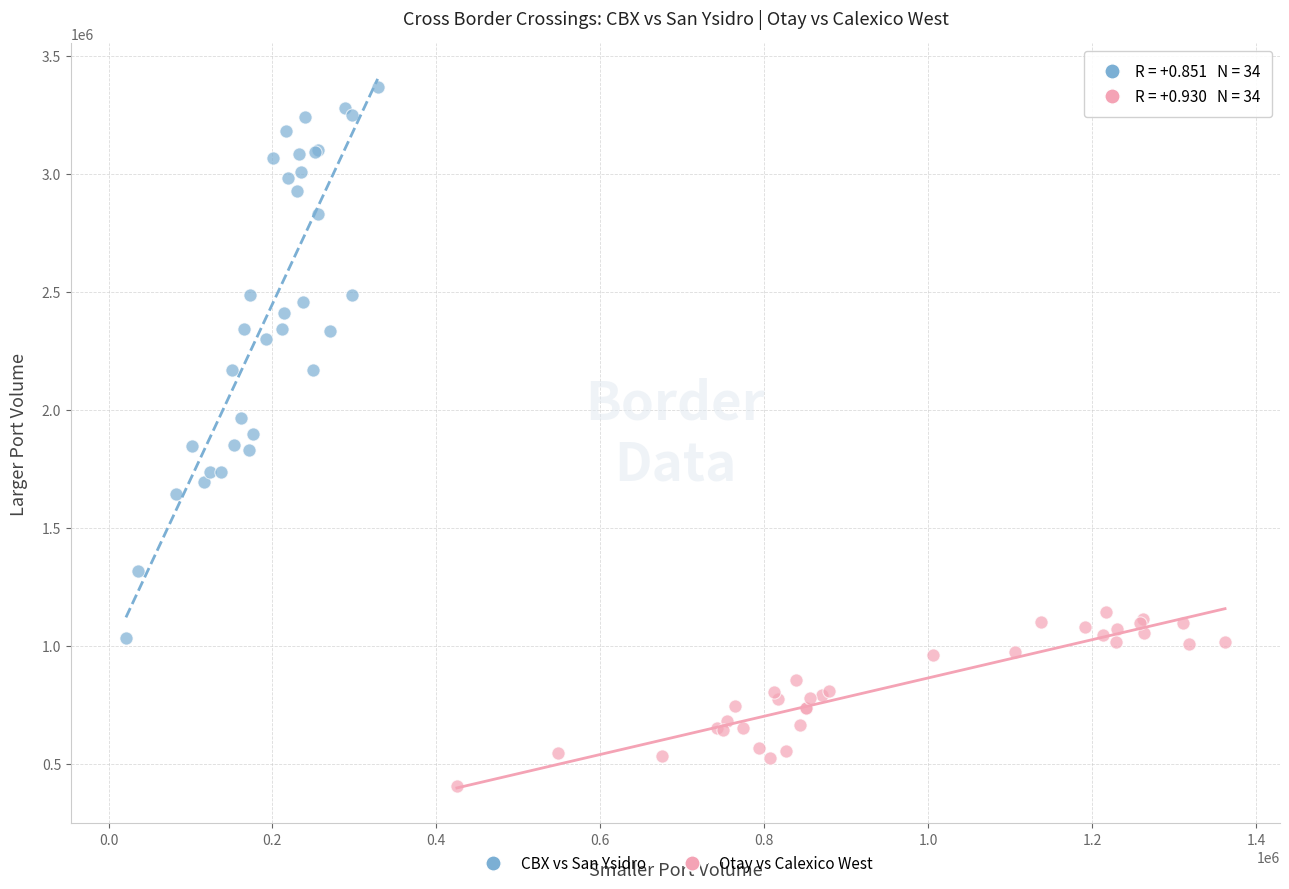

Which series reaches the maximum Y coordinate?

CBX vs San Ysidro